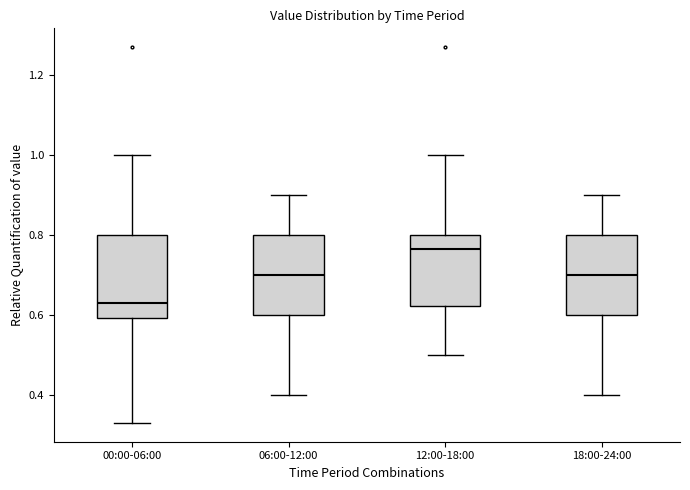

Reading left to right, read every box against the y-axis: the position of its median line, the range the box covers, and the ends of its whiskers. The values are not printed on the chart, so give them approximately, as read against the axis.

00:00-06:00: median 0.64, box 0.60 to 0.80, whiskers 0.34 to 1.00
06:00-12:00: median 0.70, box 0.60 to 0.80, whiskers 0.40 to 0.90
12:00-18:00: median 0.76, box 0.62 to 0.80, whiskers 0.50 to 1.00
18:00-24:00: median 0.70, box 0.60 to 0.80, whiskers 0.40 to 0.90